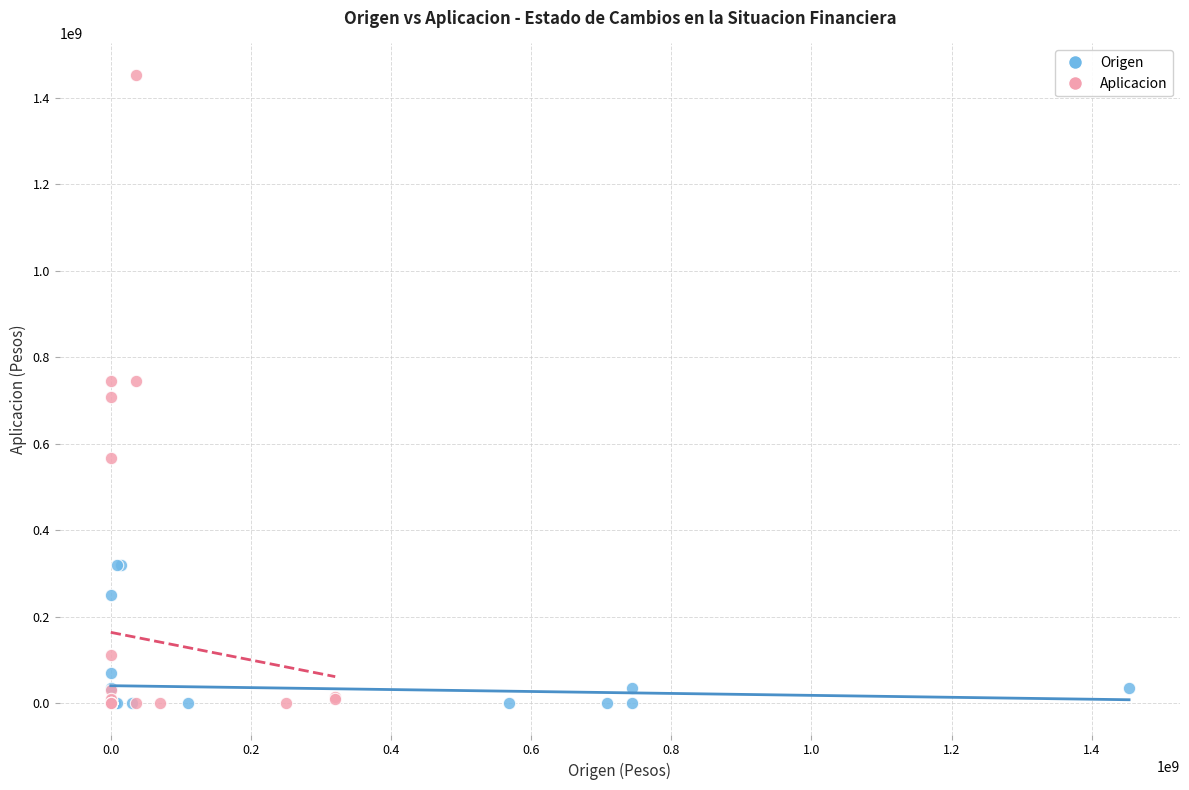

Which series reaches the maximum Y coordinate?

Aplicacion